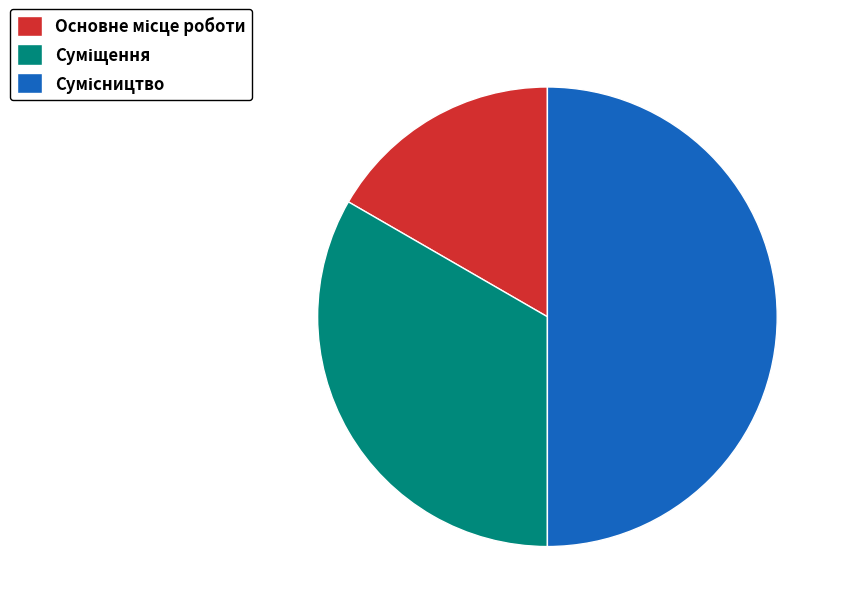

How many slices are in this pie chart?

3